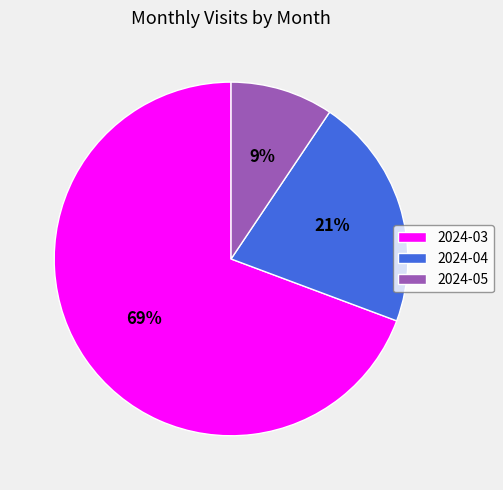

Between 2024-03 and 2024-05, which is larger?

2024-03